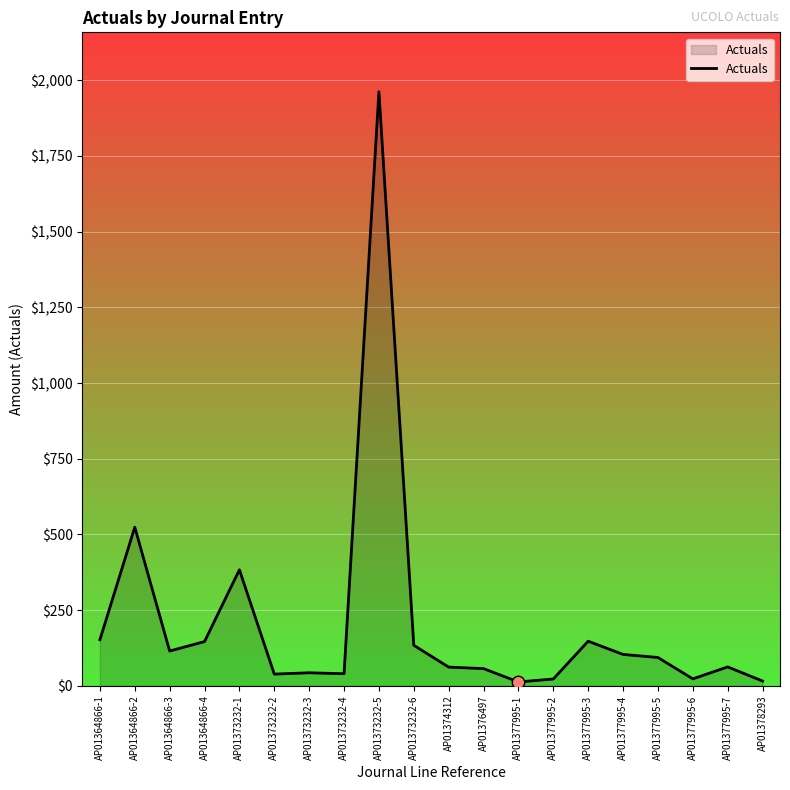

What is the ratio of the value at AP01364866-1 to the value at AP01373232-6?

1.1